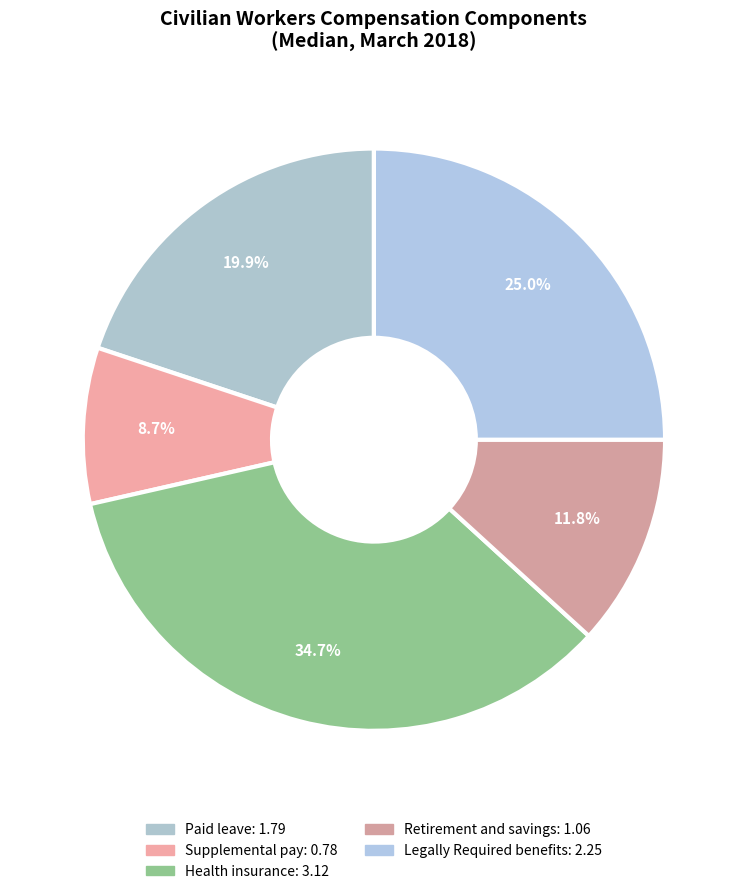

To the nearest percent, what portion does Legally Required benefits represent?

25%